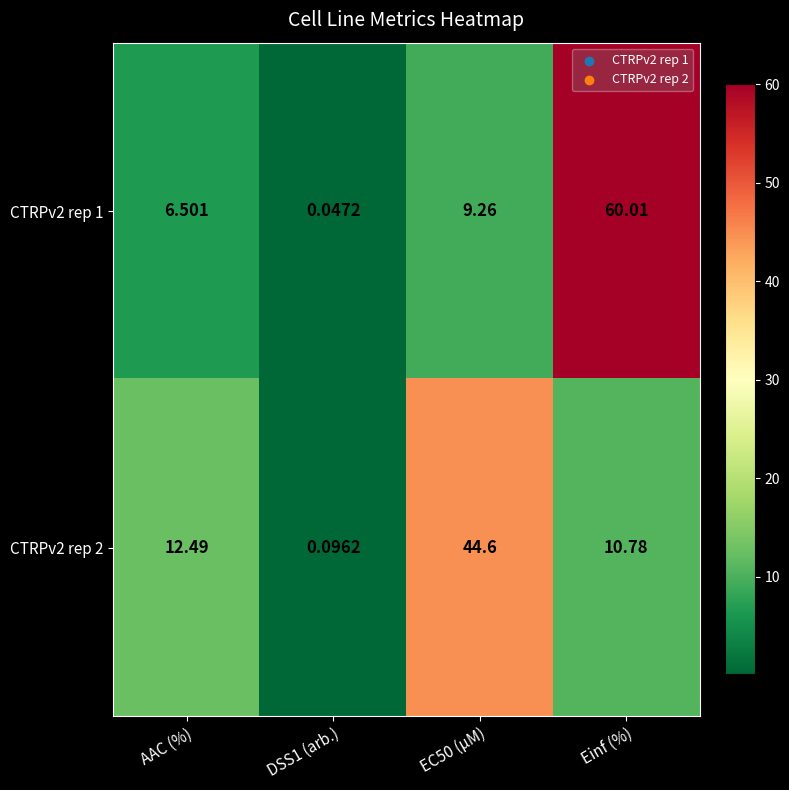

Rank the series at EC50 (µM) from highest to lowest value.

CTRPv2 rep 2, CTRPv2 rep 1